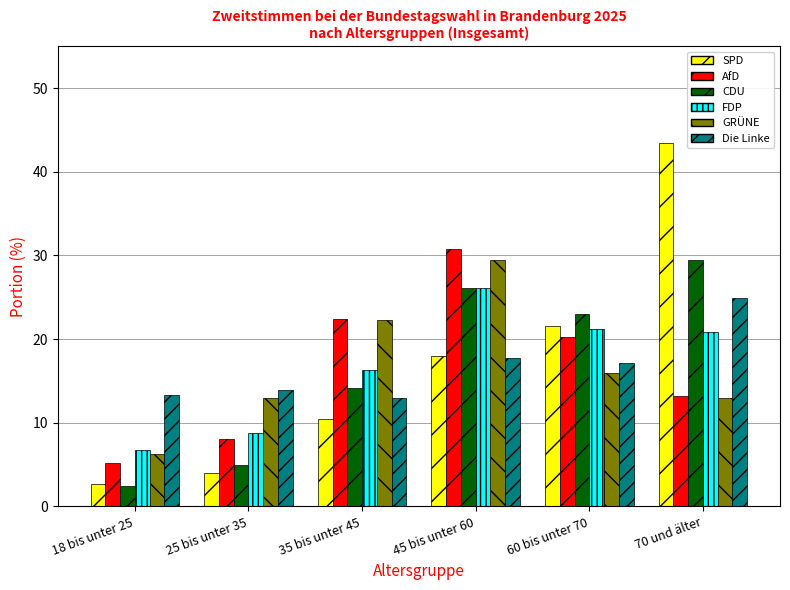

List the labels in order of CDU value, smallest first.

18 bis unter 25, 25 bis unter 35, 35 bis unter 45, 60 bis unter 70, 45 bis unter 60, 70 und älter